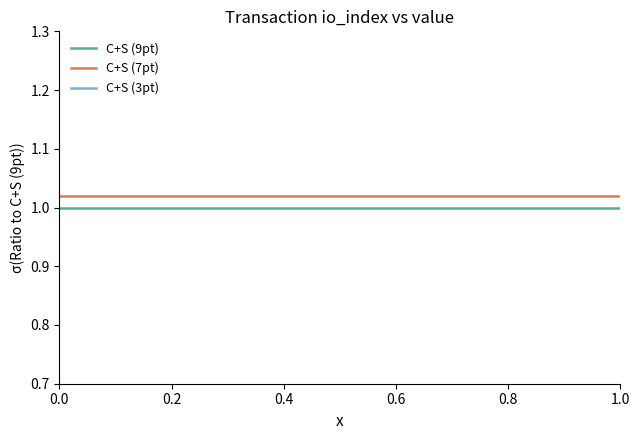

True or false: C+S (7pt) and C+S (9pt) cross at least once.

False